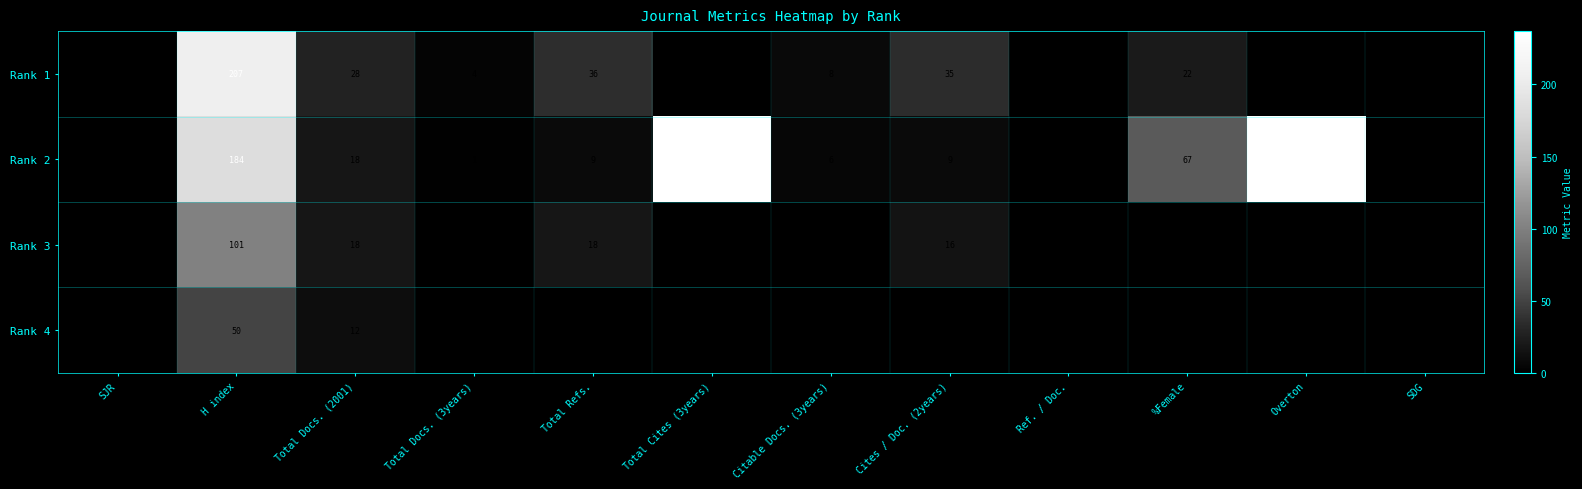

How many distinct data groups are displayed?

4